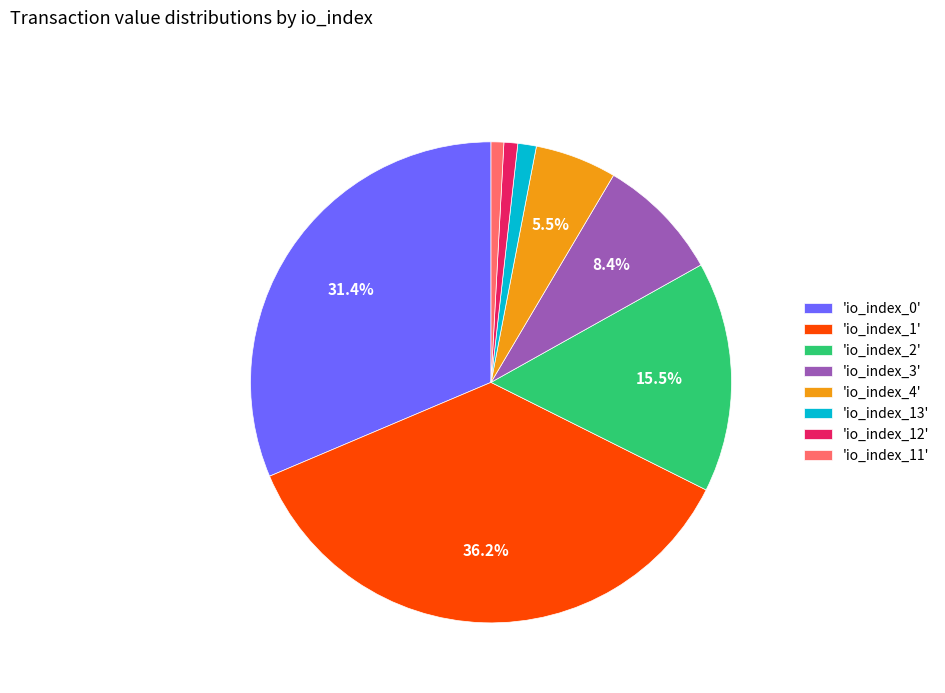

Is the sum of 'io_index_11' and 'io_index_4' greater than half?

No